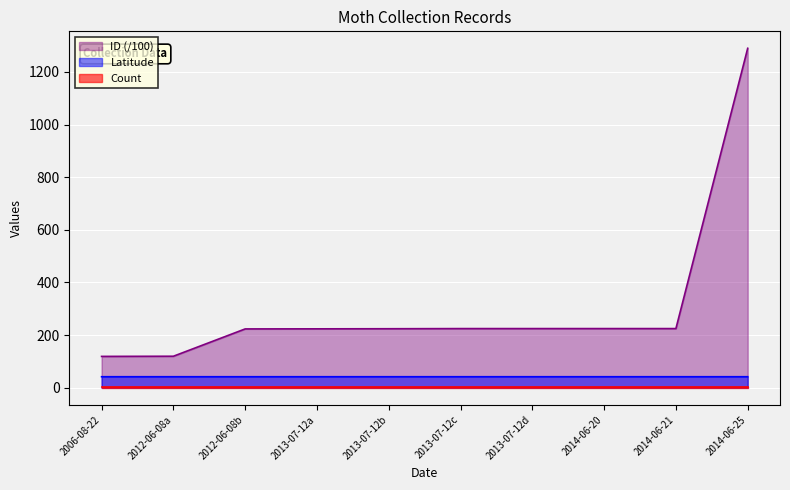

Which series has the largest total across all categories?

ID (/100)